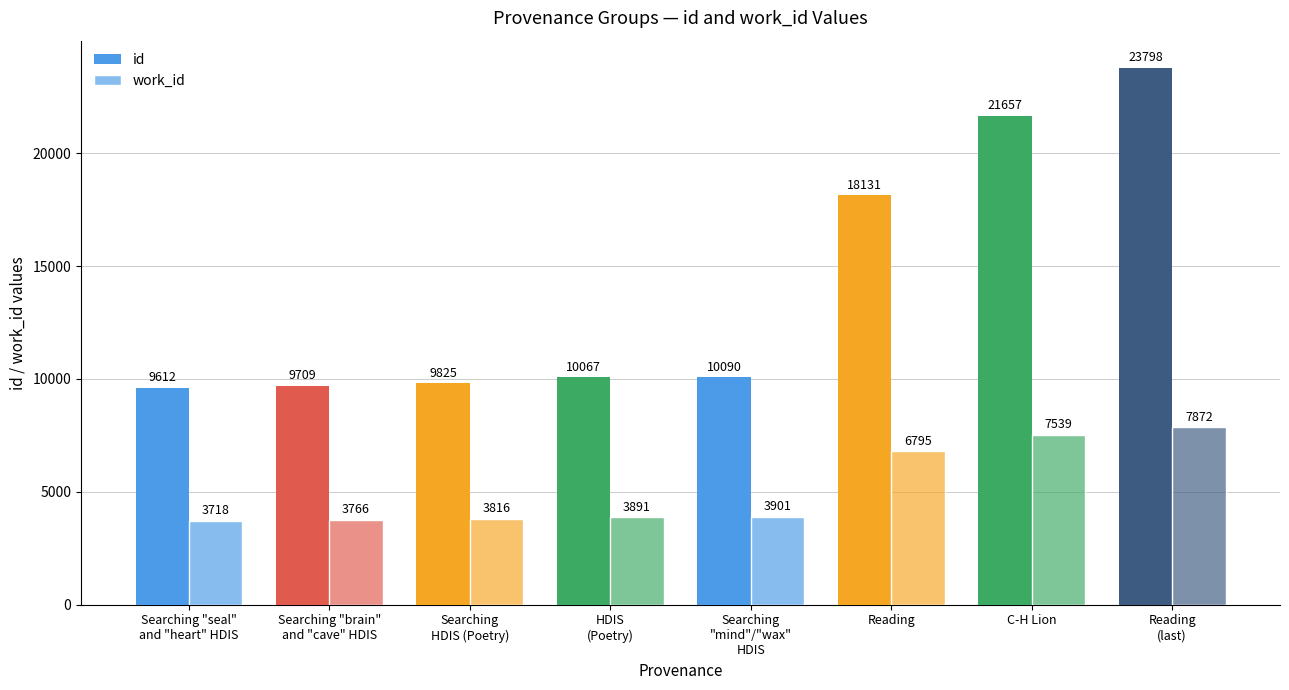

At which label does id first exceed 10090?

Reading